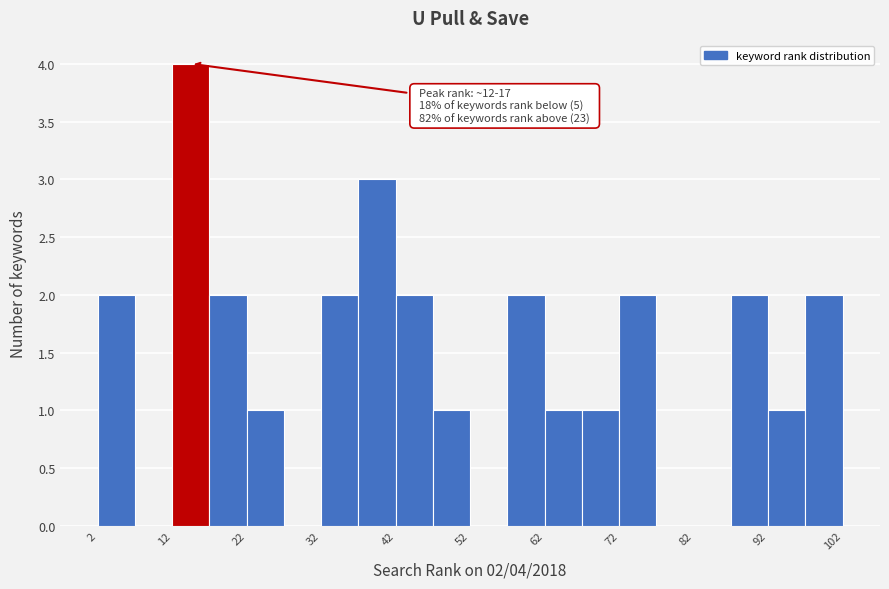

Over which range of the x-axis is the bar tallest?

12 to 17